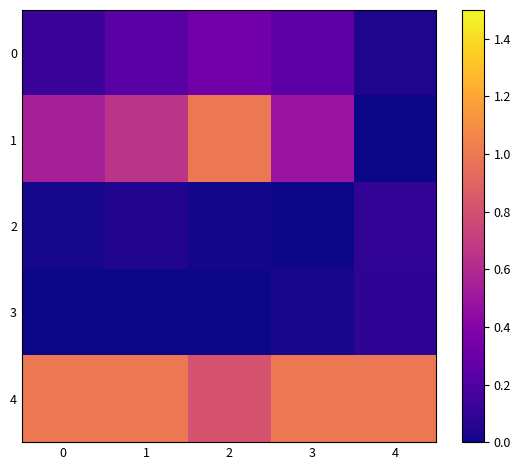

Reading left to right, transcribe all the data shown in this chart.

0: 0=0.1	1=0.2	2=0.3	3=0.2	4=0.0
1: 0=0.5	1=0.7	2=1.0	3=0.5	4=0.0
2: 0=0.0	1=0.1	2=0.0	3=0.0	4=0.1
3: 0=0.0	1=0.0	2=0.0	3=0.0	4=0.1
4: 0=1.0	1=1.0	2=0.8	3=1.0	4=1.0